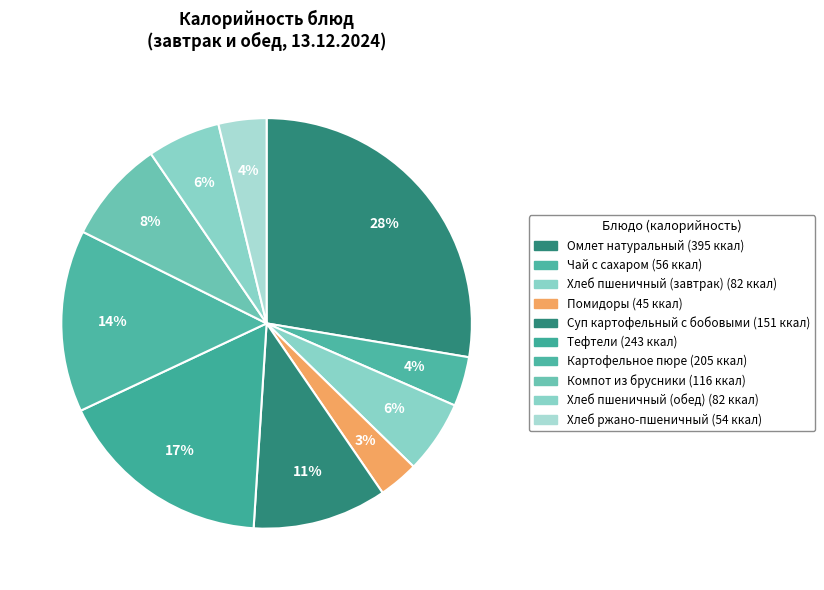

How many segments does this pie chart have?

10